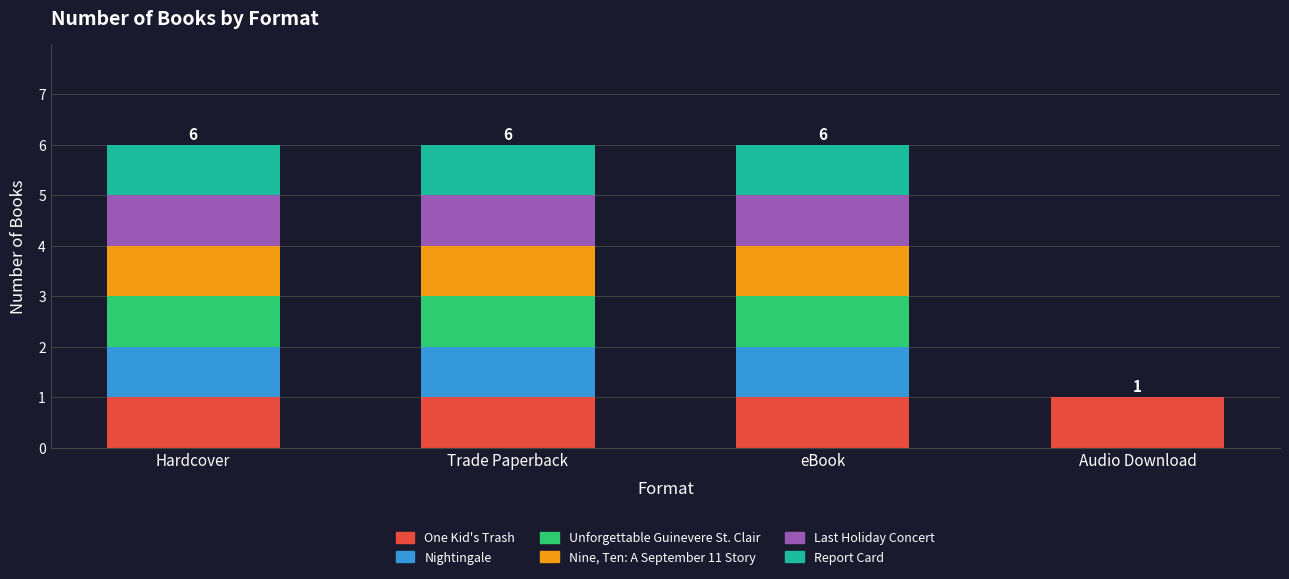

What is the total value across all series at eBook?

6